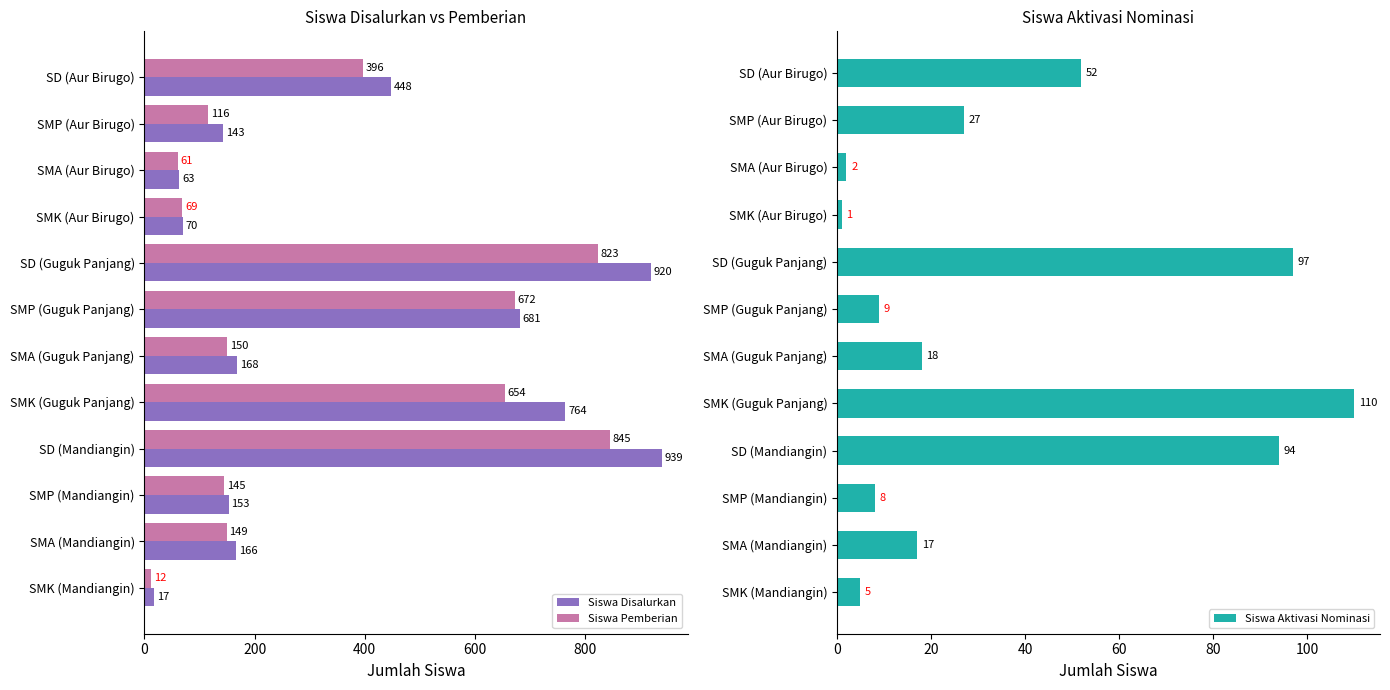

Where is Siswa Pemberian nearest to the value 428?

SD (Aur Birugo)